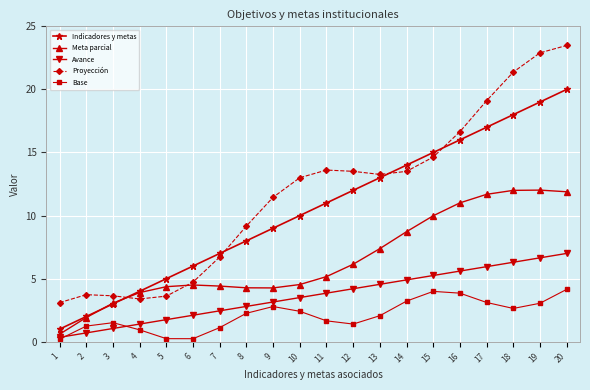

What is the greatest value displayed?

23.5